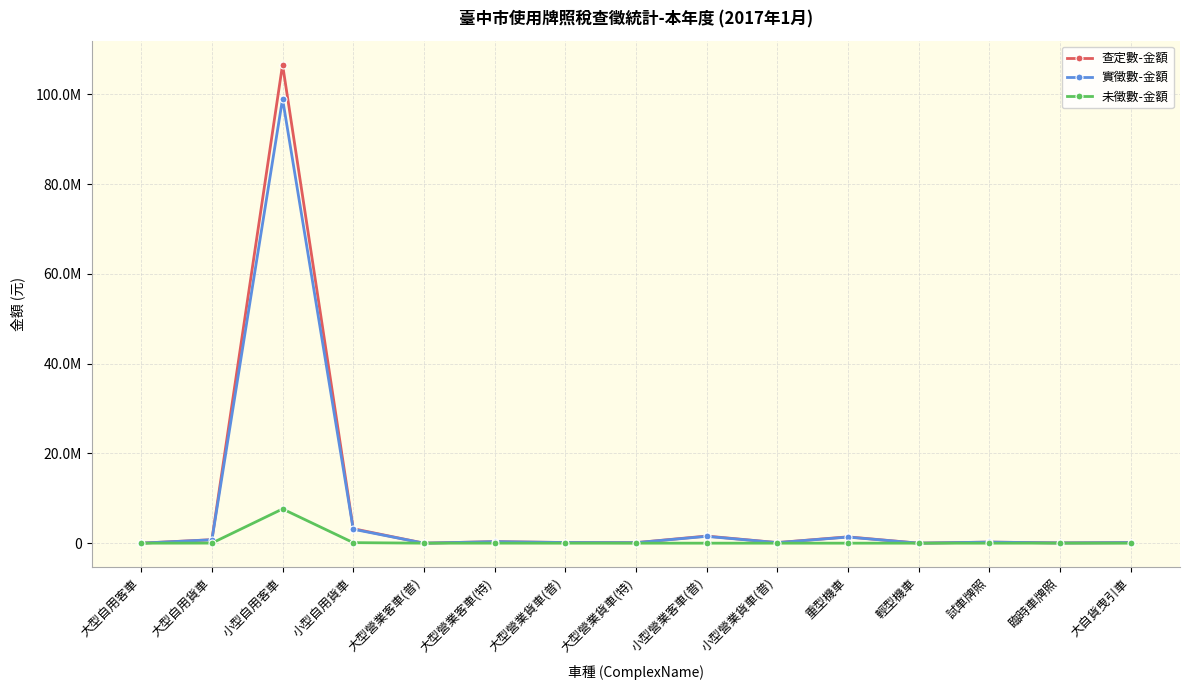

Is this an area chart (filled region under the line)?

No